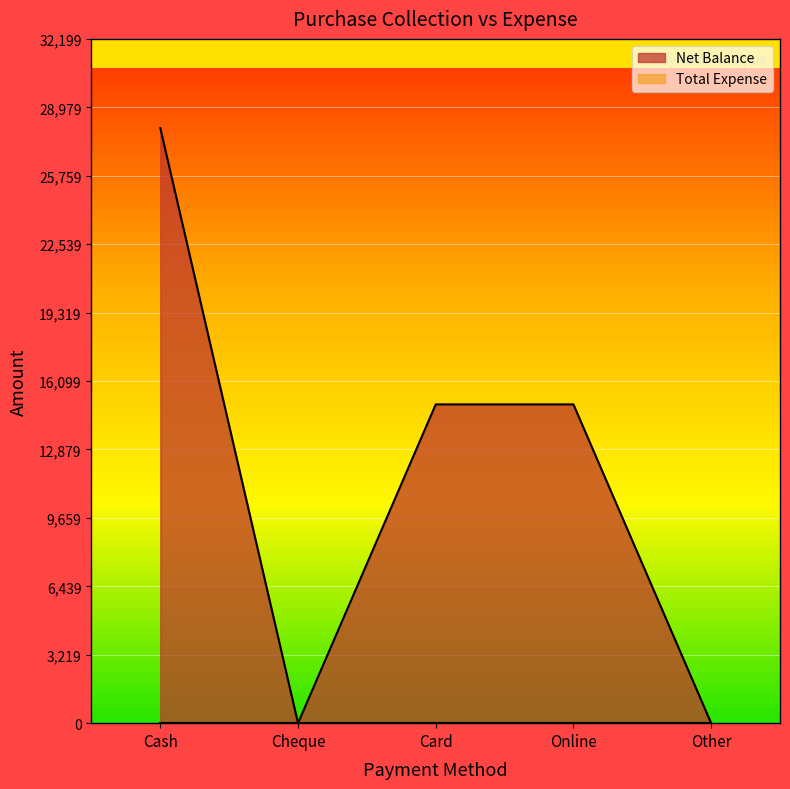

True or false: the data has more than 1 interior local peaks.

False